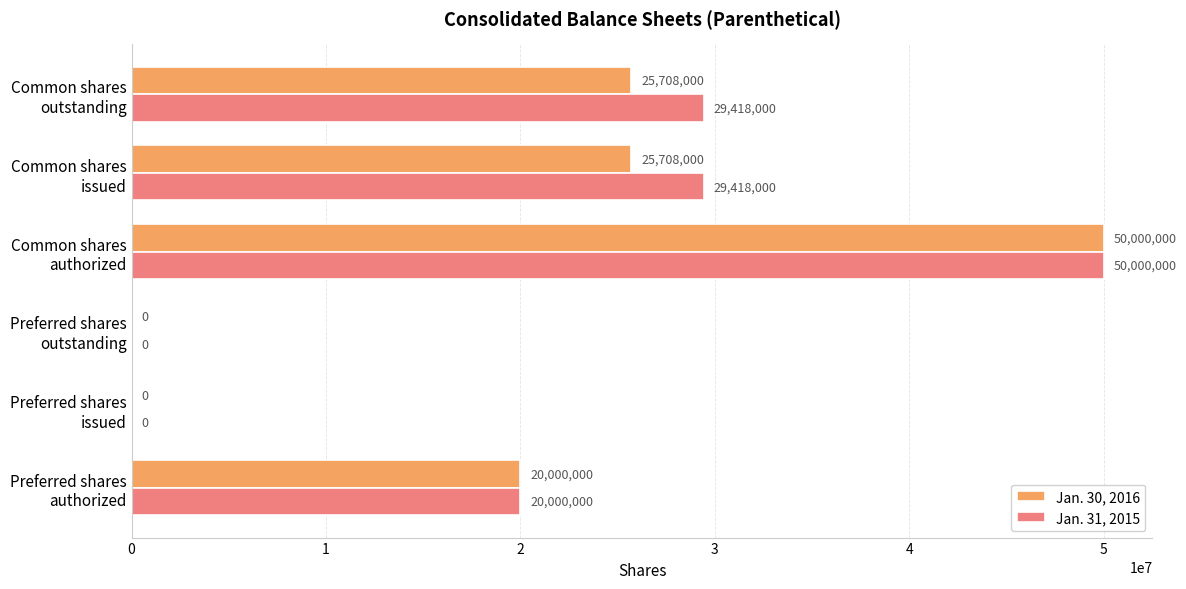

What is the maximum value for Jan. 30, 2016?

50000000